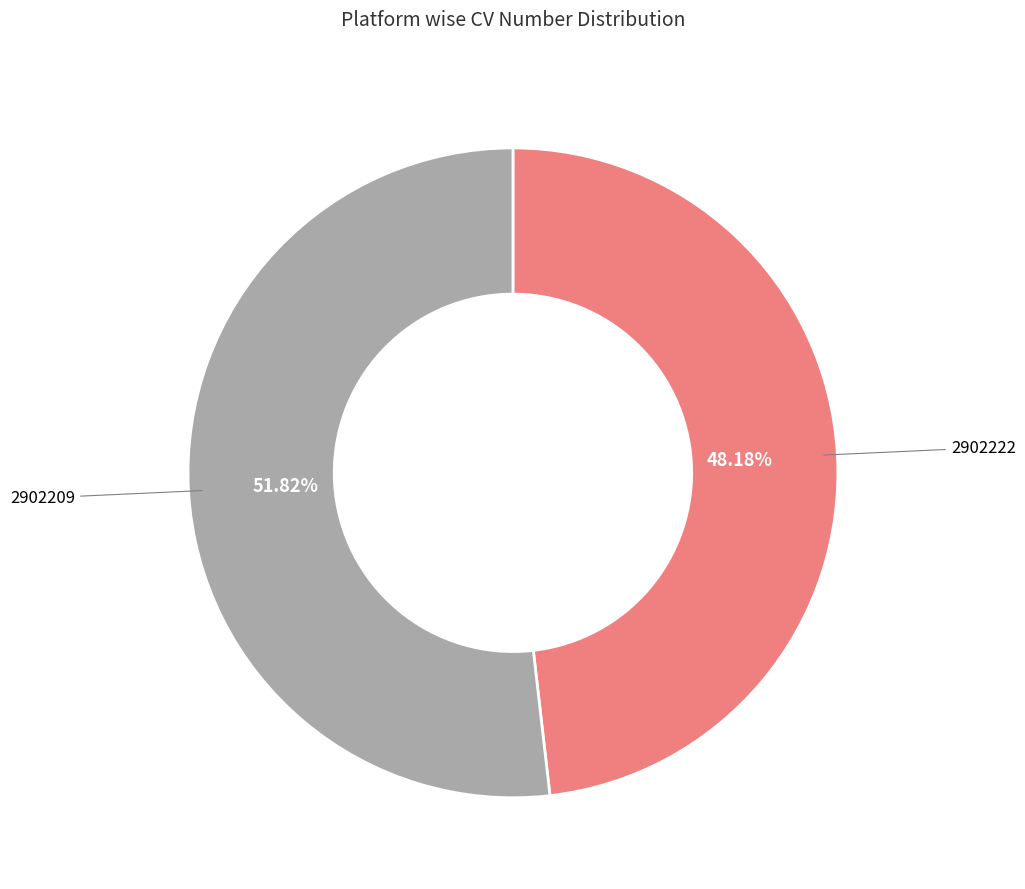

Does any single category account for the majority?

Yes